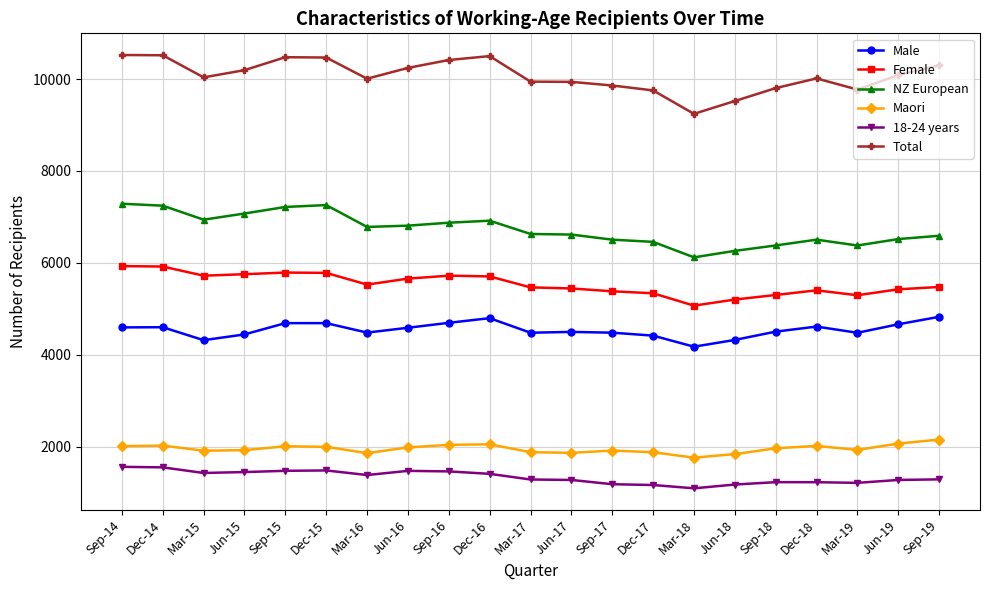

List the series in order of their peak value, highest first.

Total, NZ European, Female, Male, Maori, 18-24 years